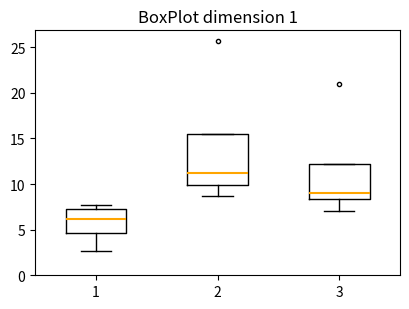

Which box is the tallest, from its lower edge to its upper edge?

2